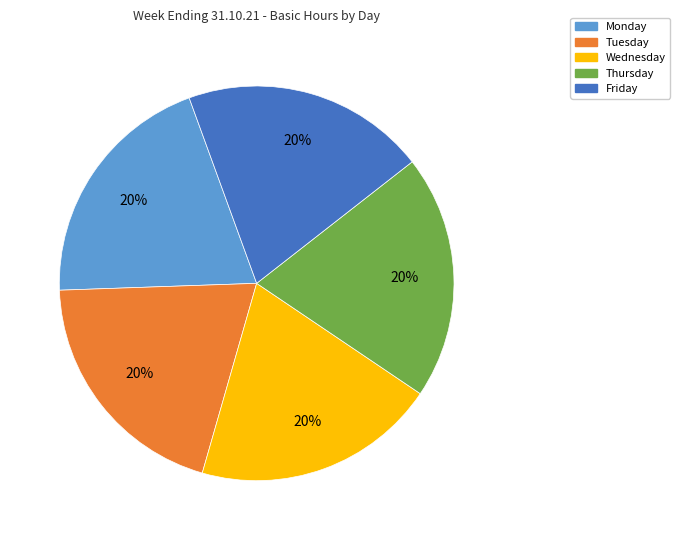

Is there any slice that represents more than half of the pie?

No